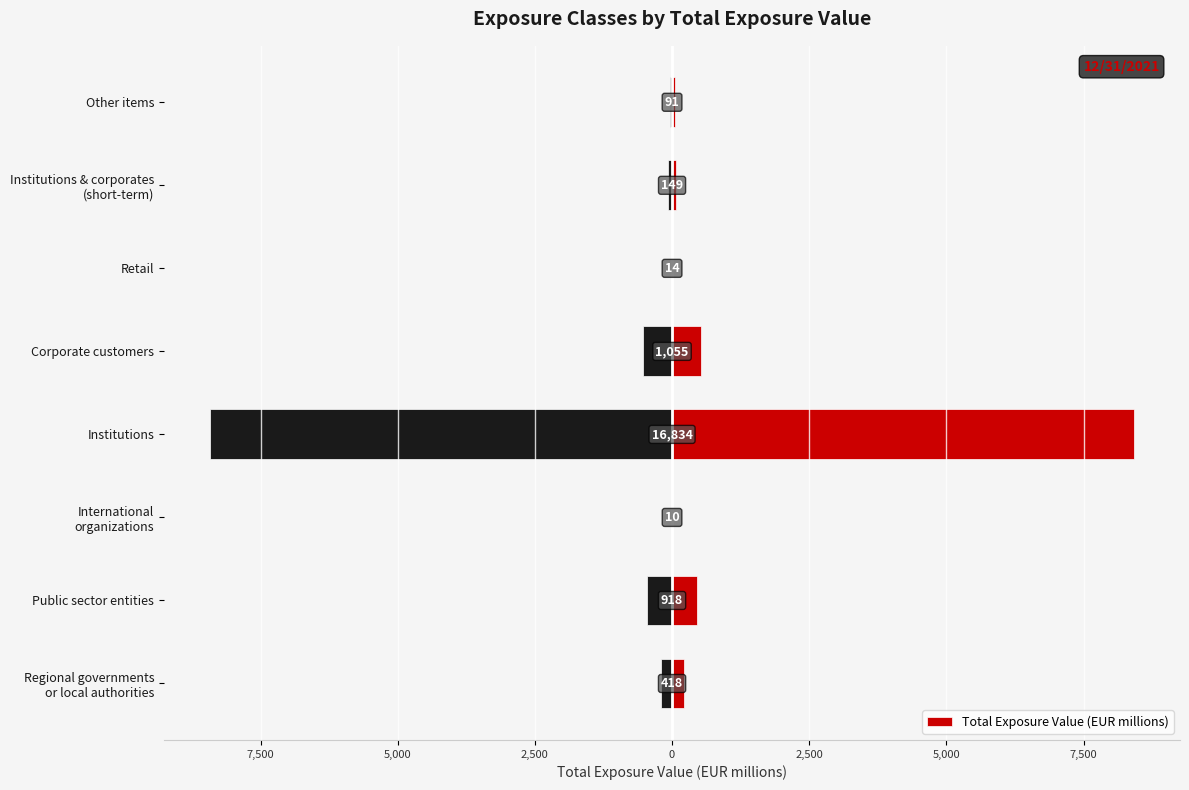

Is it true that Right Half equals 821.1 at Corporate customers?

False